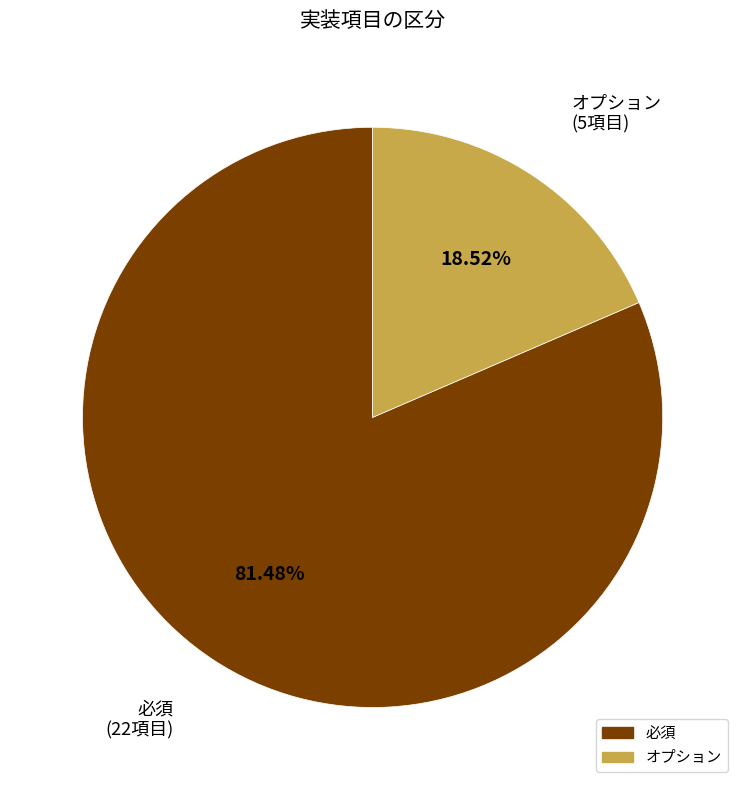

The 必須 slice represents 75% of the pie. True or false?

False